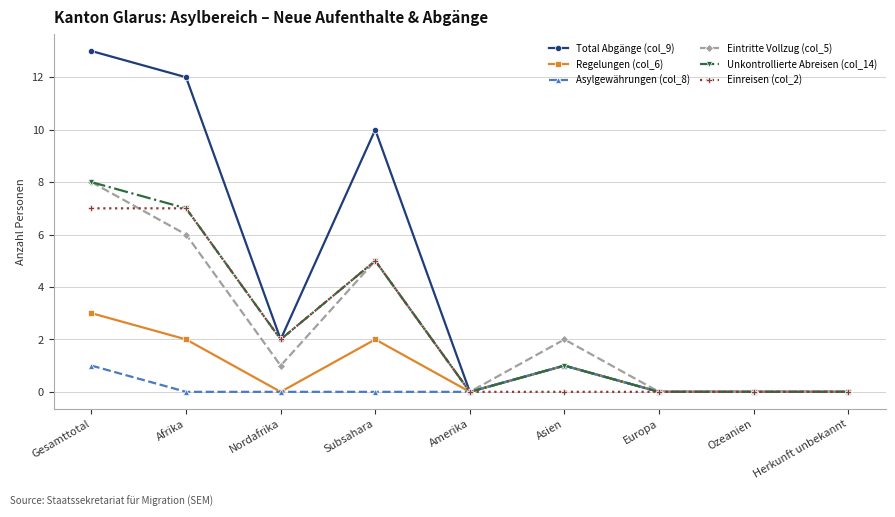

What is the approximate value of Regelungen (col_6) at Asien?

1